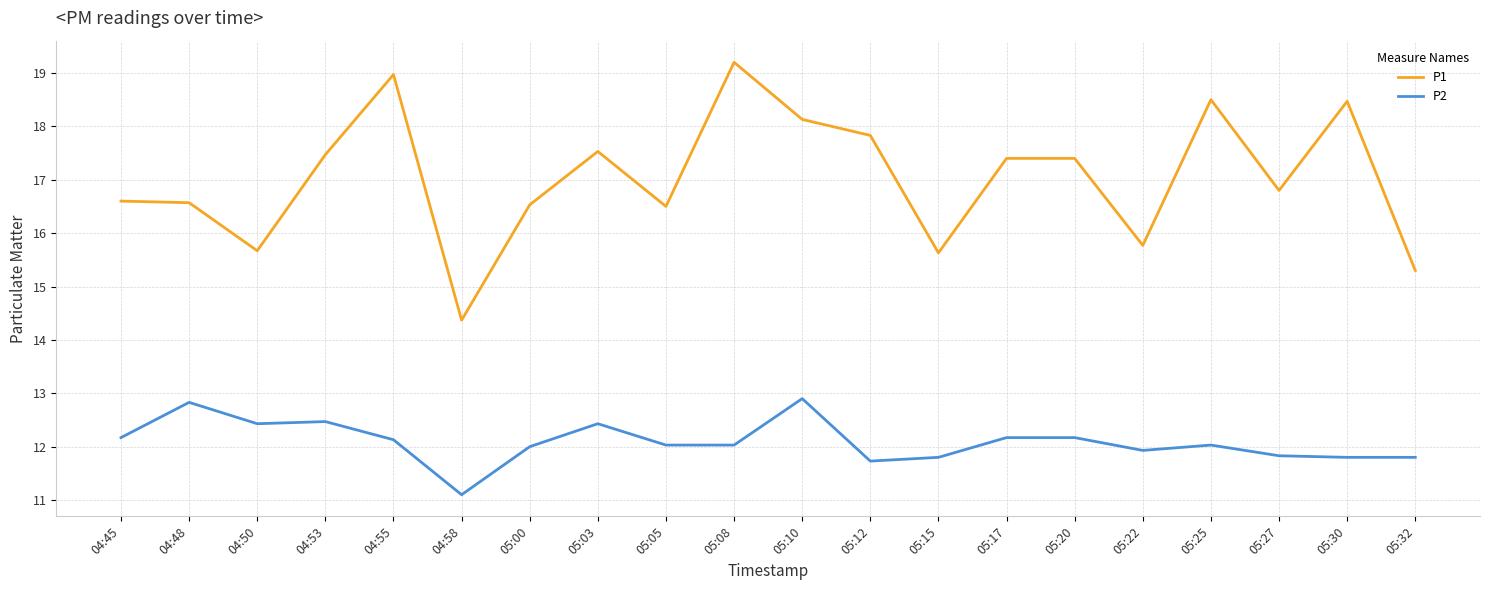

True or false: P1 and P2 cross at least once.

False